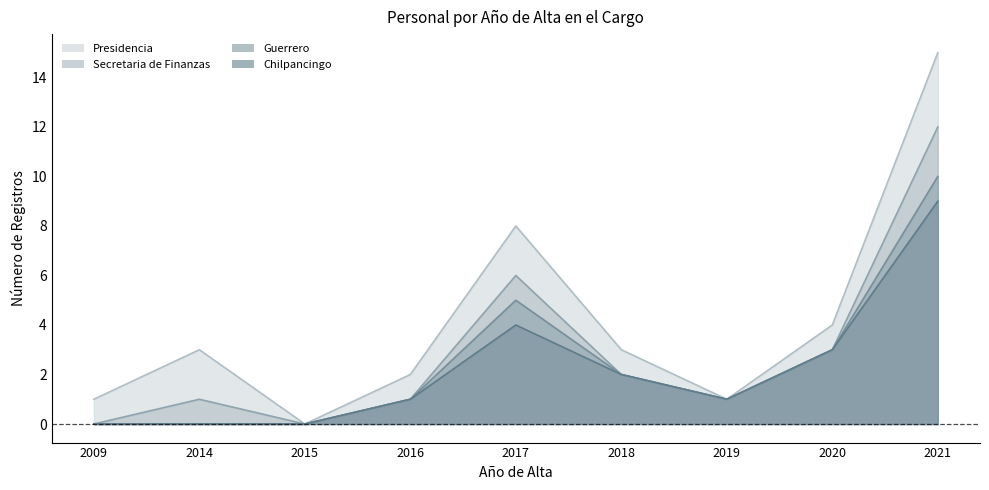

True or false: Secretaria de Finanzas and Chilpancingo cross at least once.

False